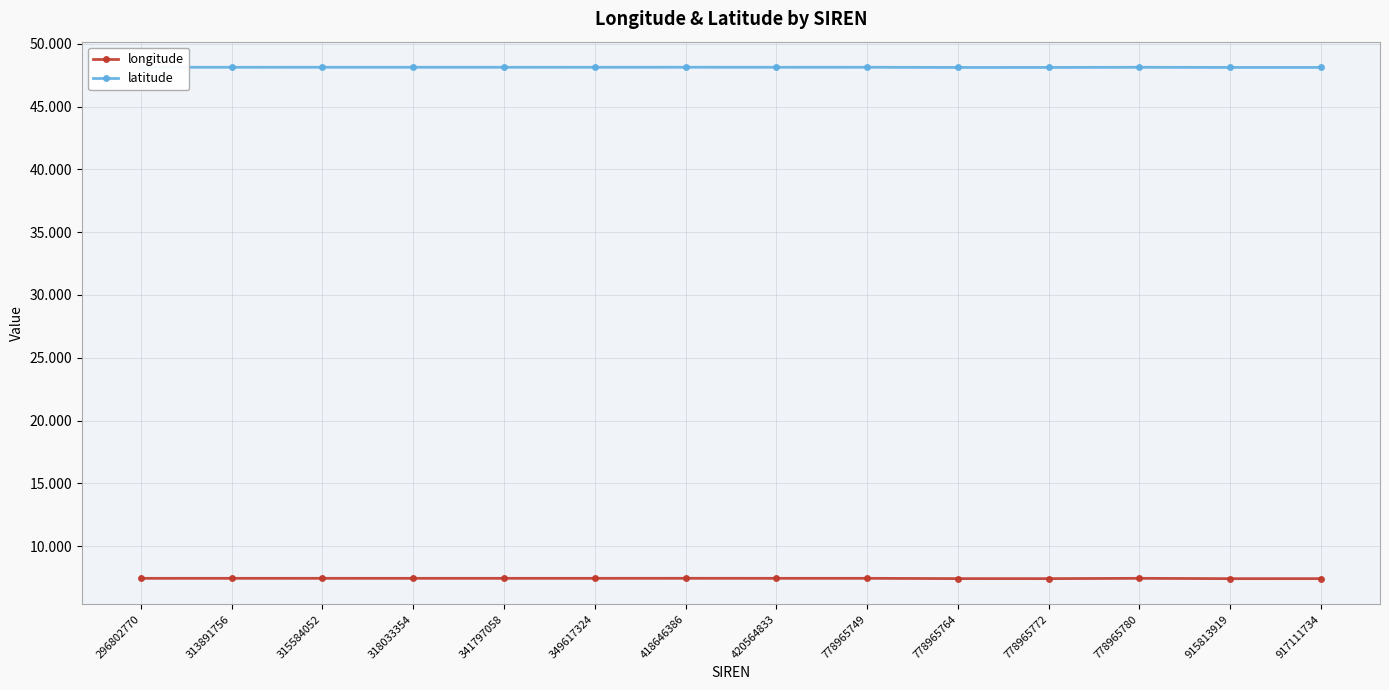

How many data points does each series have?

14